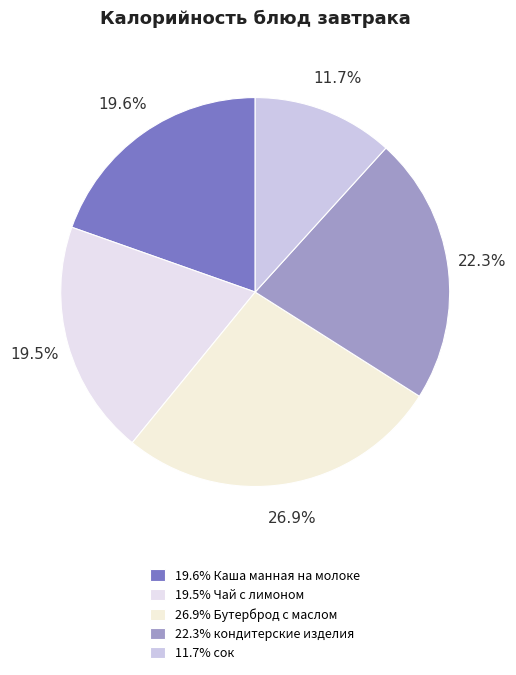

To the nearest percent, what is the difference between the largest and smallest slice percentages?

15%